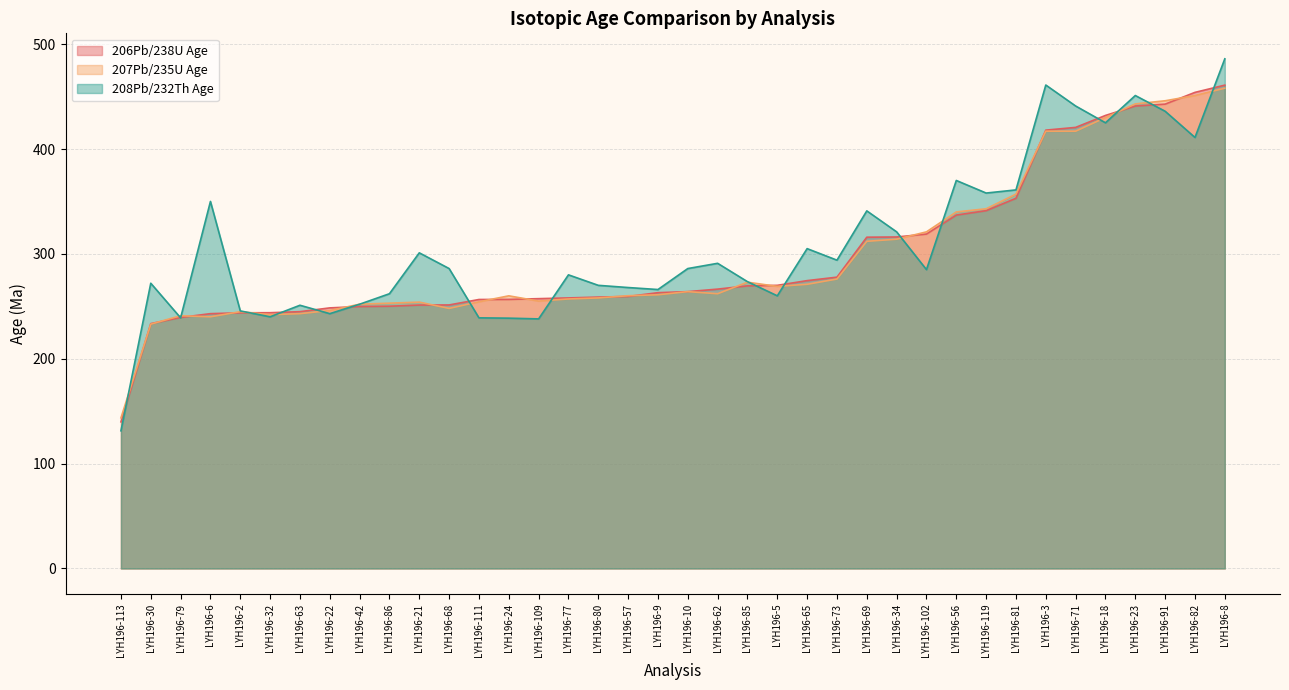

What is the average value of the 206Pb/238U Age series?

298.0